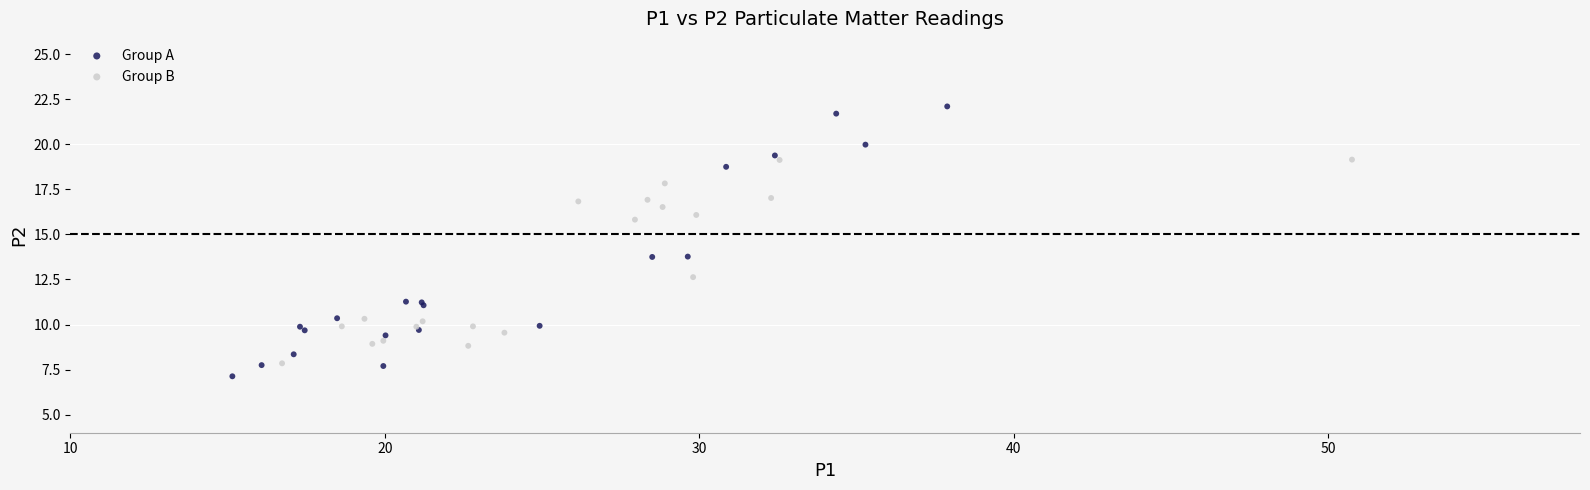

Which series reaches the maximum Y coordinate?

Group A